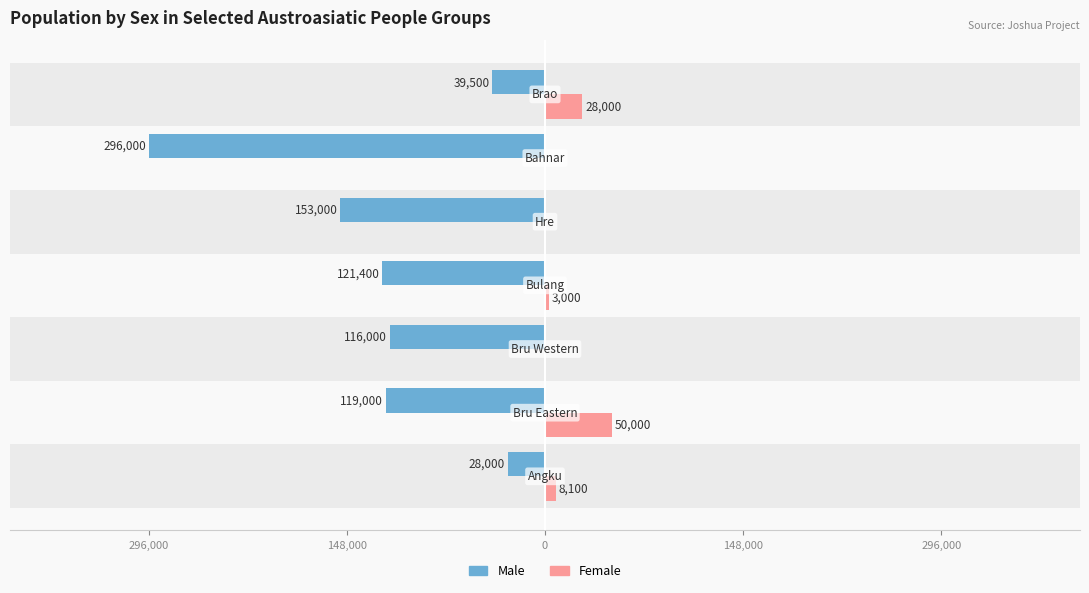

What is the difference between the second highest and minimum values in the Female series?

28000